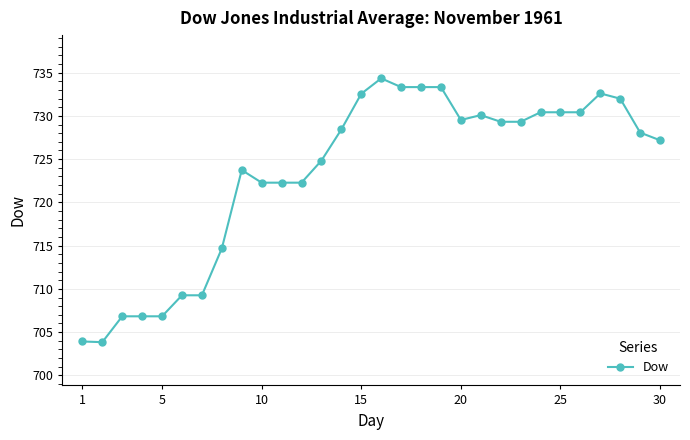

True or false: the data has more than 2 interior local peaks.

True